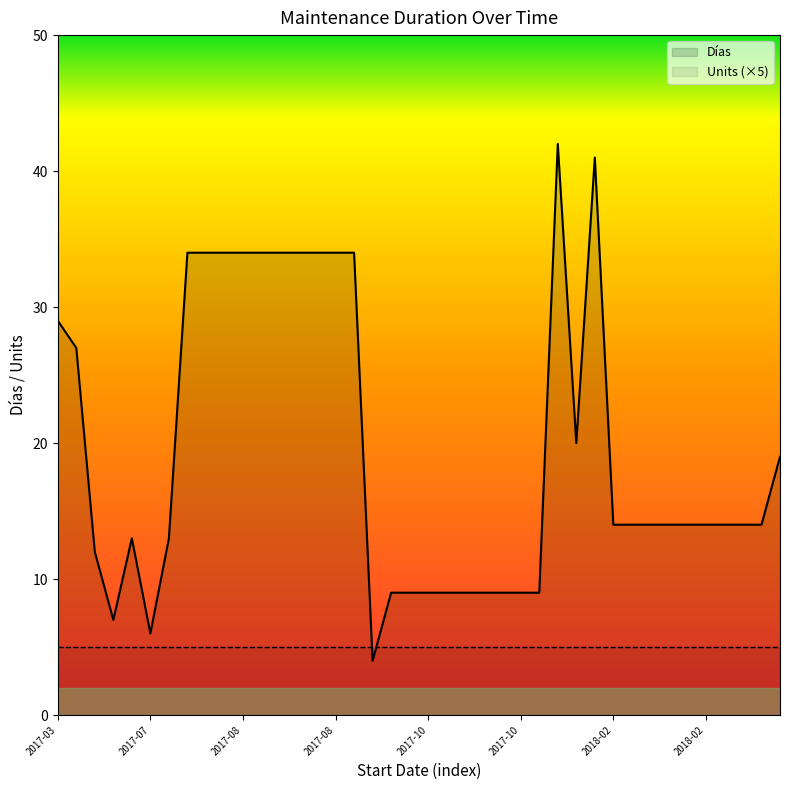

At how many categories does at least one series exceed 17?

16